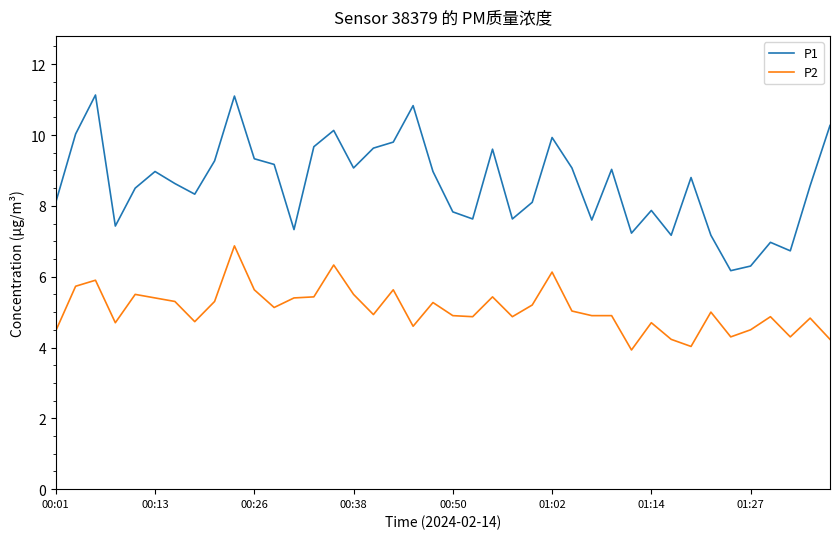

List the series in order of their overall mean, highest first.

P1, P2